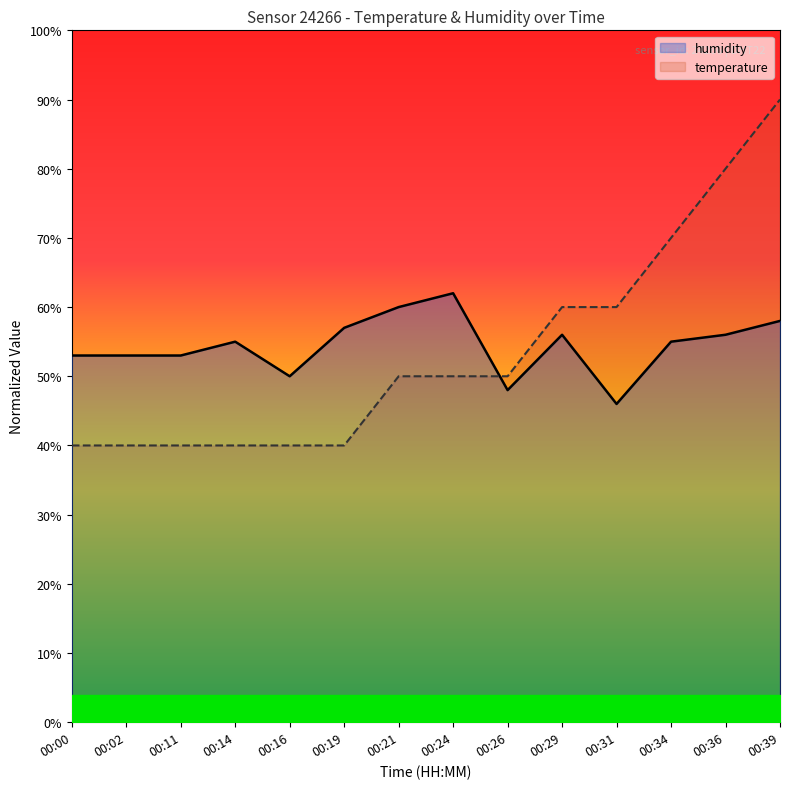

At how many categories does at least one series exceed 42?

14